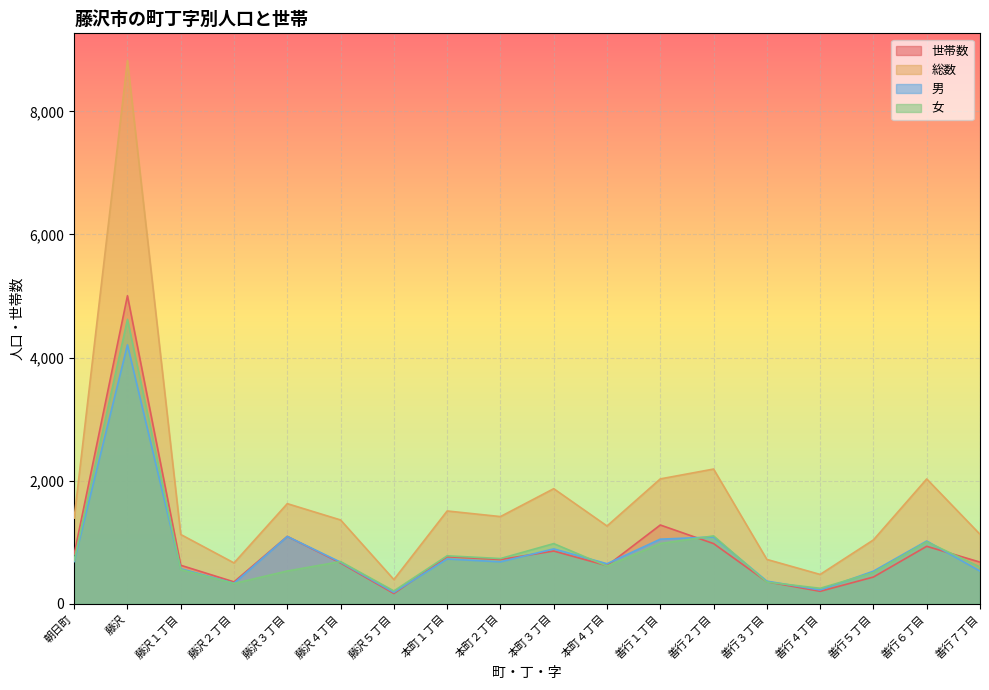

List the labels in order of 総数 value, largest first.

藤沢, 善行２丁目, 善行１丁目, 善行６丁目, 本町３丁目, 藤沢３丁目, 本町１丁目, 本町２丁目, 朝日町, 藤沢４丁目, 本町４丁目, 善行７丁目, 藤沢１丁目, 善行５丁目, 善行３丁目, 藤沢２丁目, 善行４丁目, 藤沢５丁目